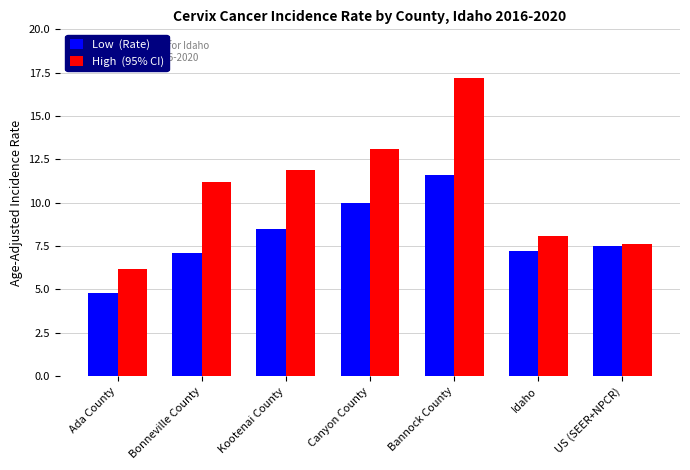

At which category is the sum across all series the highest?

Bannock County